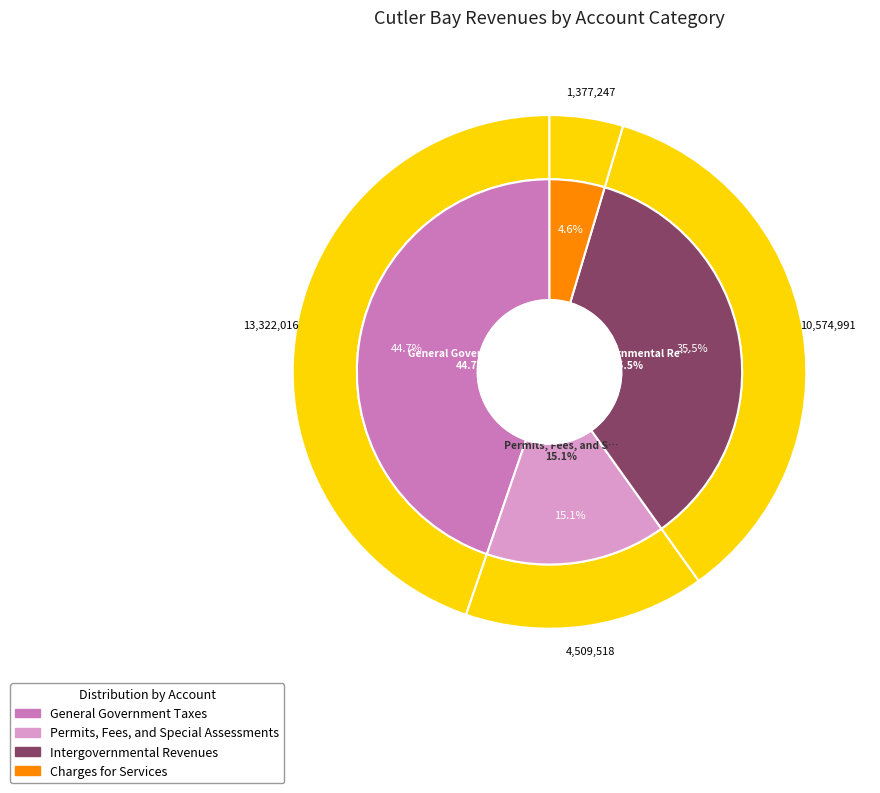

Does General Government Taxes represent more than half of the total?

No